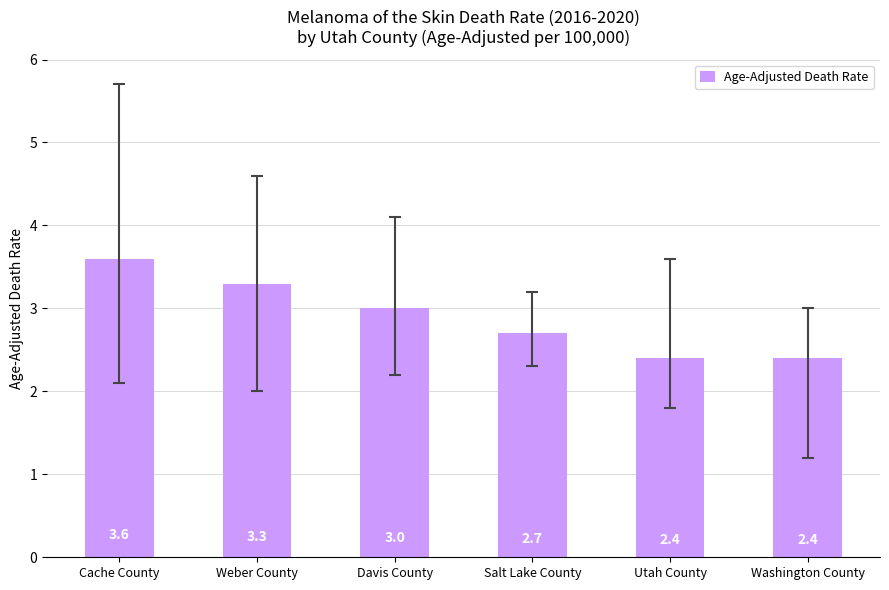

Count the values in the range 2 to 3.

4